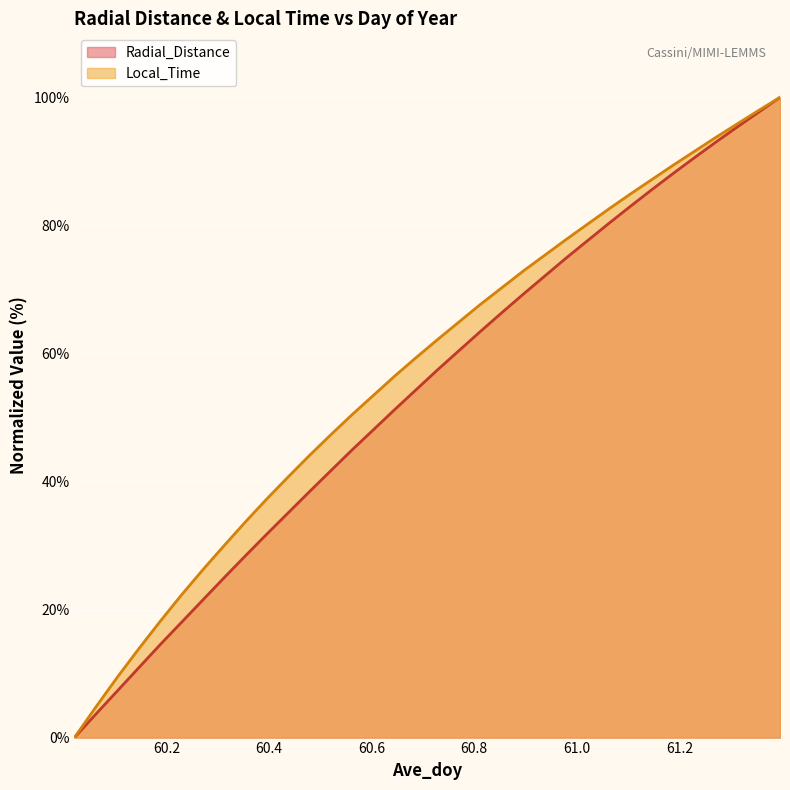

Reading right to left, transcribe all the data shown in this chart.

Radial_Distance: 61.3958=100.0	61.3542=97.7	61.3125=95.4	61.2708=93.0	61.2292=90.6	61.1875=88.1	61.1458=85.6	61.1042=83.0	61.0625=80.3	61.0208=77.6	60.9792=74.9	60.9375=72.1	60.8958=69.3	60.8542=66.4	60.8125=63.5	60.7708=60.5	60.7292=57.5	60.6875=54.4	60.6458=51.3	60.6042=48.1	60.5625=45.0	60.5208=41.7	60.4792=38.4	60.4375=35.1	60.3958=31.8	60.3542=28.4	60.3125=25.0	60.2708=21.5	60.2292=18.0	60.1875=14.5	60.1458=10.9	60.1042=7.3	60.0625=3.7	60.0208=0.0
Local_Time: 61.3958=100.0	61.3542=98.0	61.3125=95.9	61.2708=93.7	61.2292=91.6	61.1875=89.4	61.1458=87.1	61.1042=84.9	61.0625=82.6	61.0208=80.2	60.9792=77.8	60.9375=75.4	60.8958=72.9	60.8542=70.3	60.8125=67.7	60.7708=65.0	60.7292=62.2	60.6875=59.4	60.6458=56.5	60.6042=53.5	60.5625=50.5	60.5208=47.3	60.4792=44.1	60.4375=40.7	60.3958=37.3	60.3542=33.7	60.3125=30.0	60.2708=26.2	60.2292=22.3	60.1875=18.1	60.1458=13.8	60.1042=9.4	60.0625=4.8	60.0208=0.0